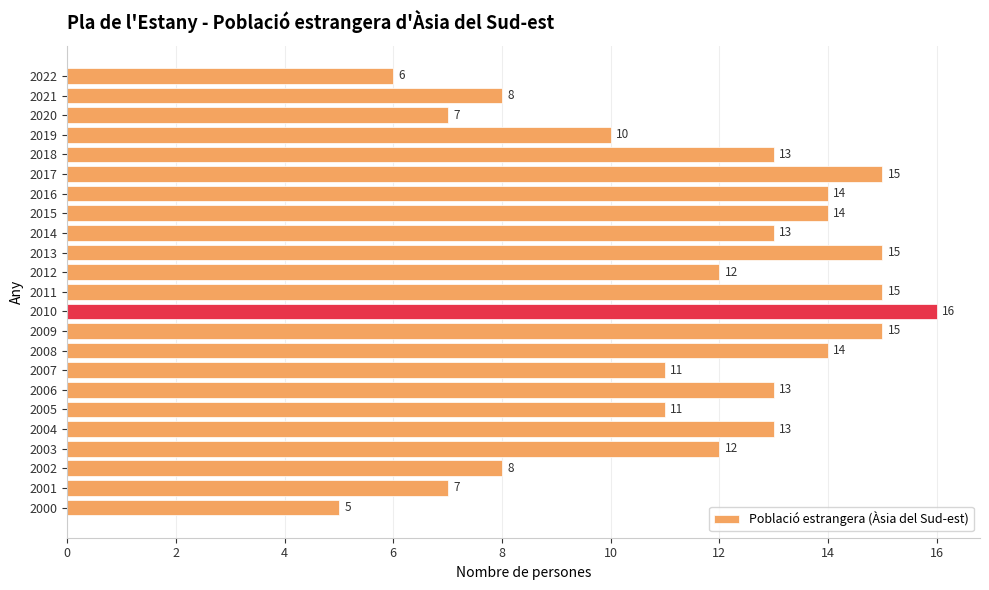

How many data points are less than 13?

11